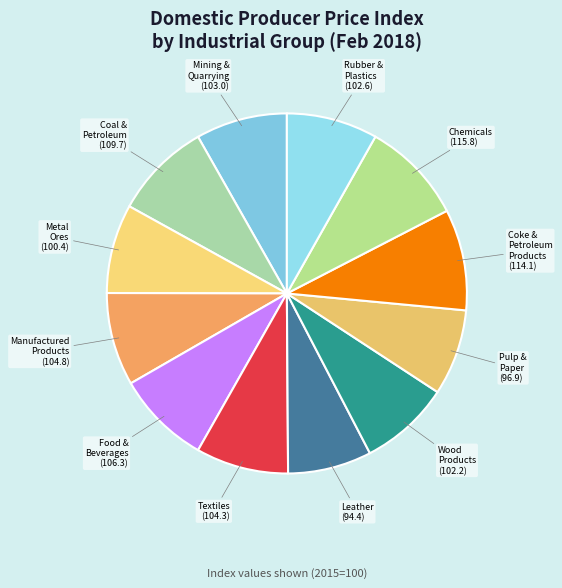

The Manufactured Products slice represents 22% of the pie. True or false?

False